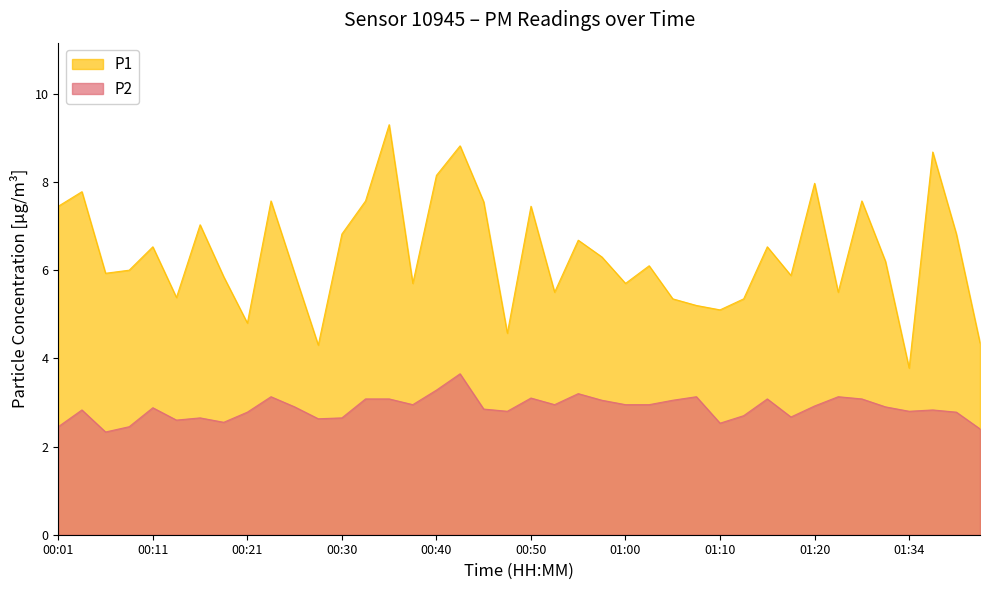

Which series has the largest range (max minus min)?

P1